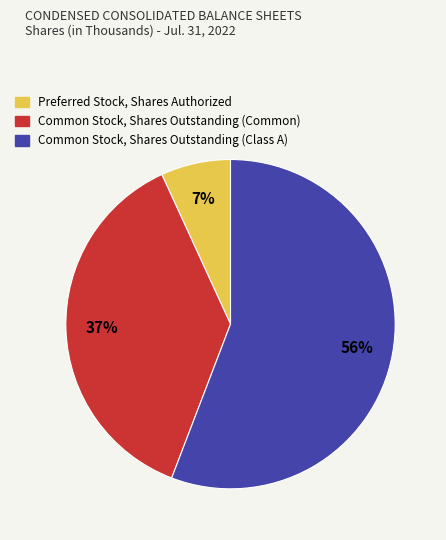

To the nearest percent, what is the average slice percentage?

33%